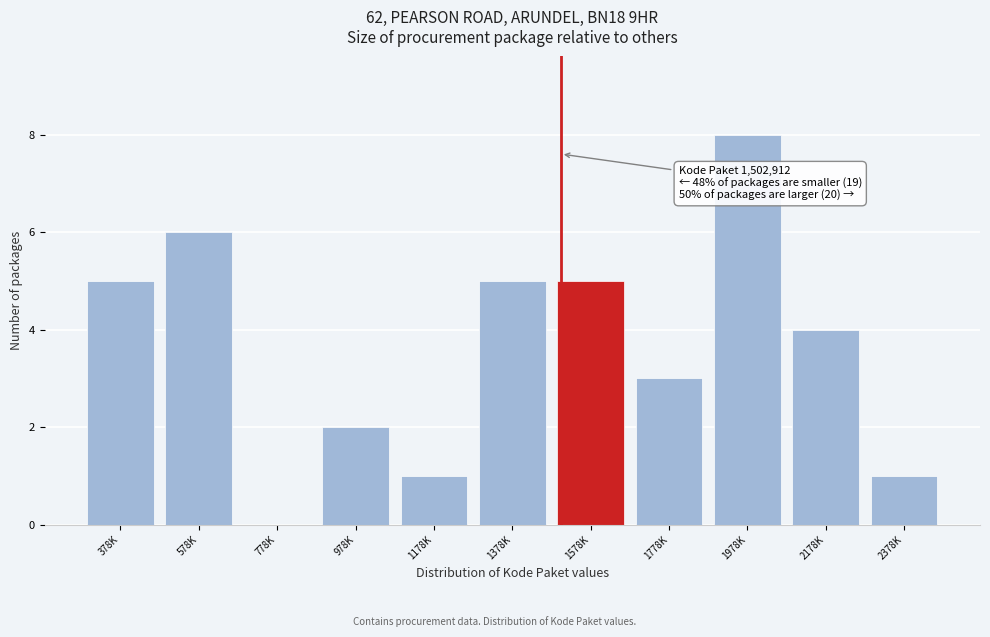

Reading left to right, what are all the values shown in this chart?

378K=5	578K=6	778K=0	978K=2	1178K=1	1378K=5	1578K=5	1778K=3	1978K=8	2178K=4	2378K=1